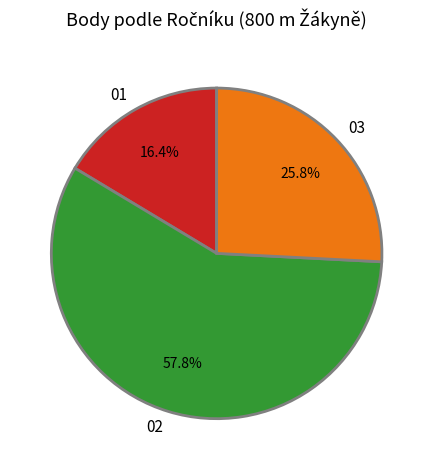

Which has a higher value, 01 or 03?

03